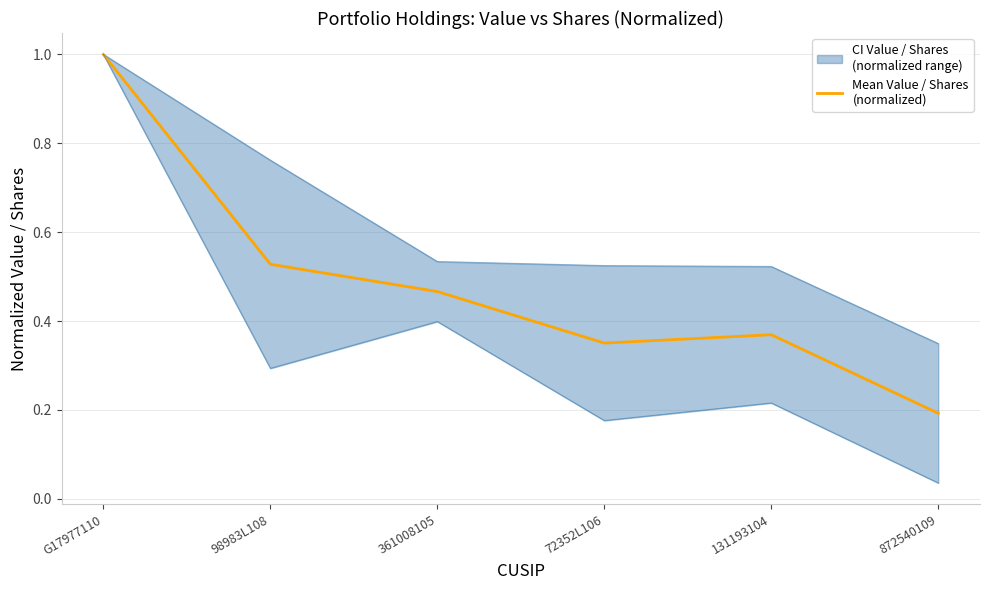

Is this an area chart (filled region under the line)?

No